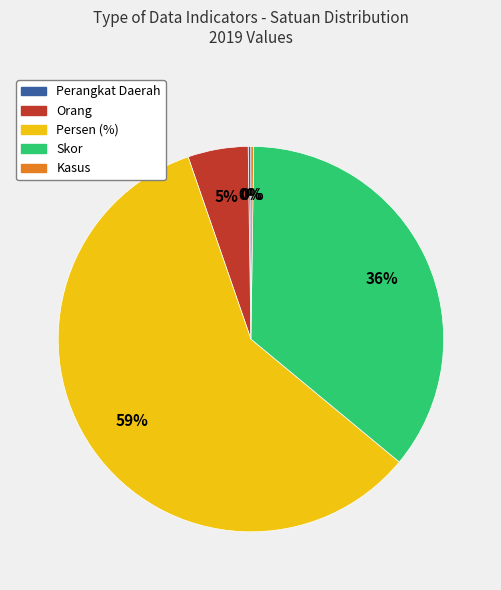

Does any single category account for the majority?

Yes